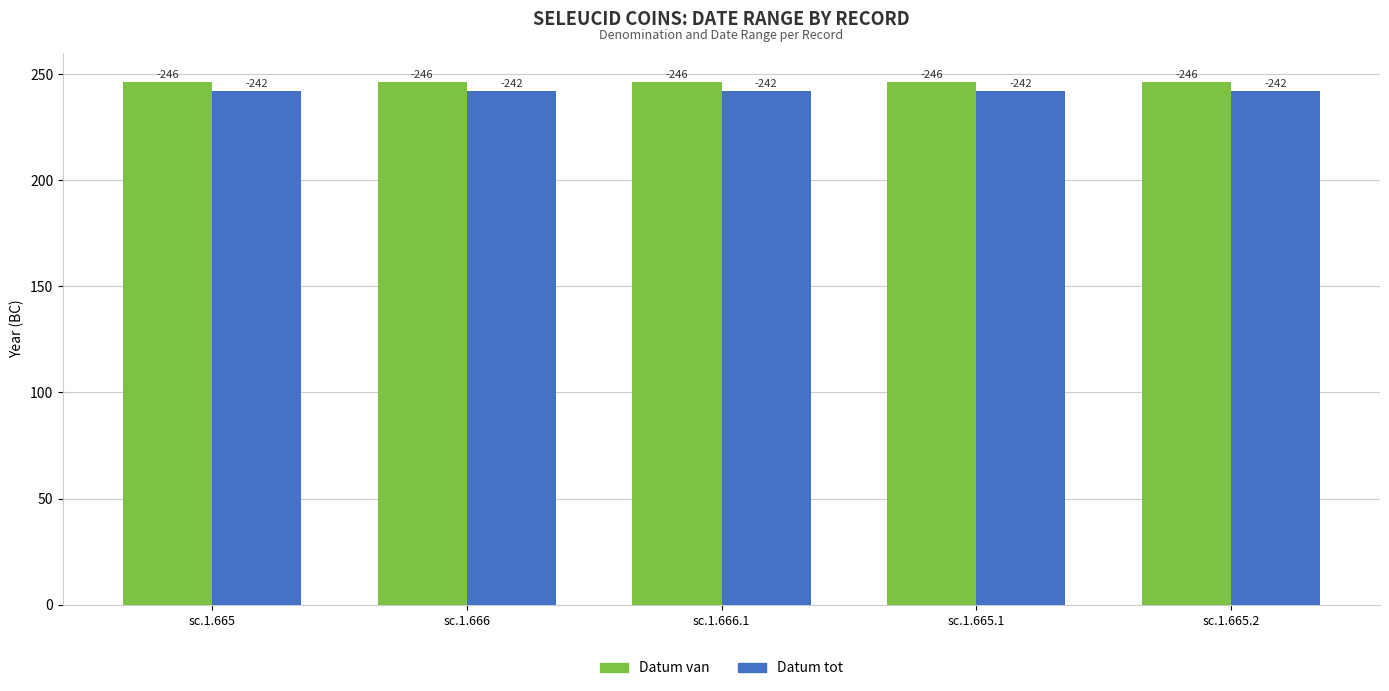

What is the approximate value of Datum van at sc.1.666.1?

246